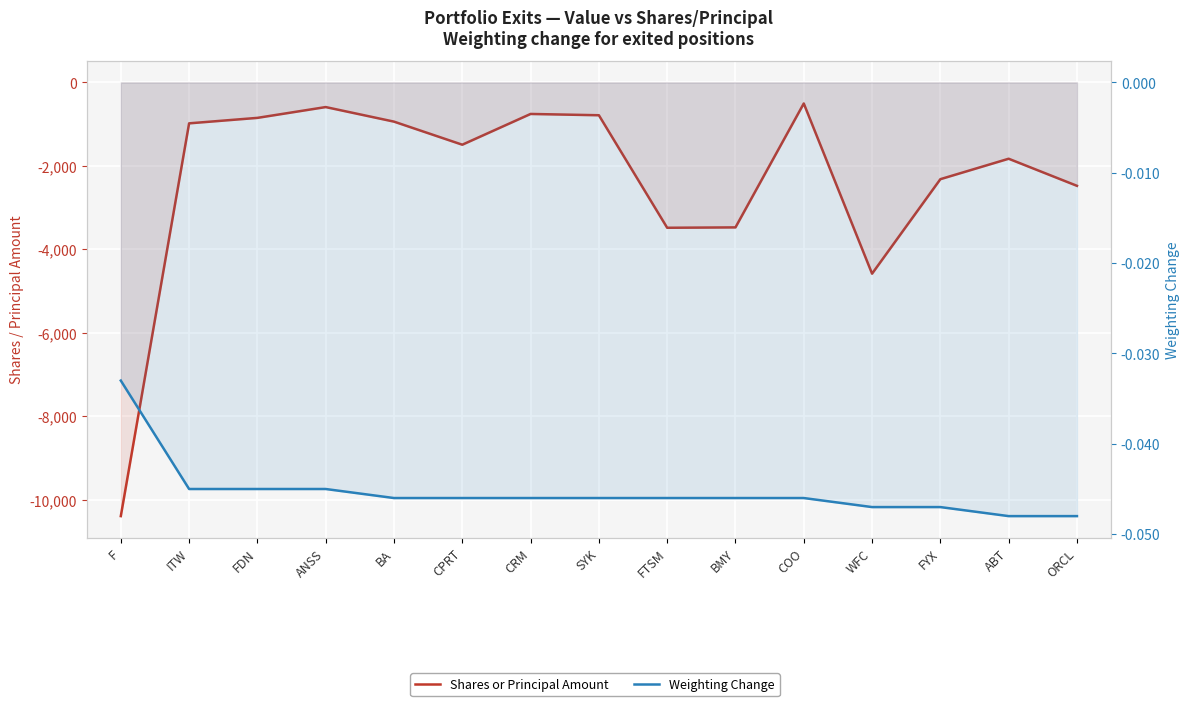

Is it true that Shares or Principal Amount equals -283.2 at FDN?

False